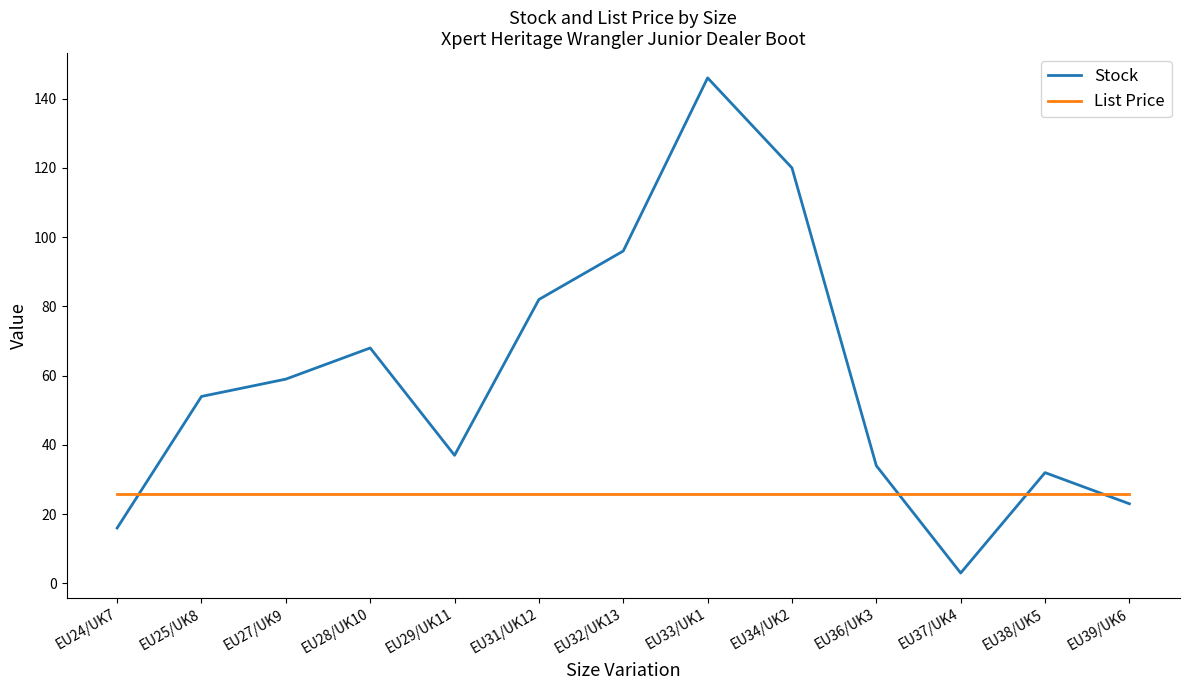

At which category is the sum across all series the highest?

EU33/UK1